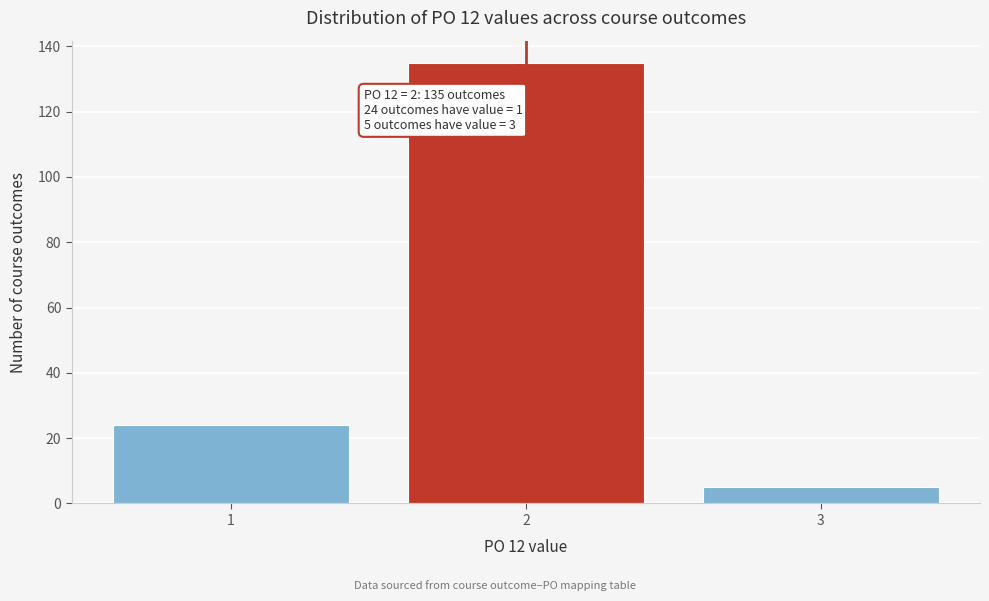

Over which range of the x-axis is the bar tallest?

1.5 to 2.5